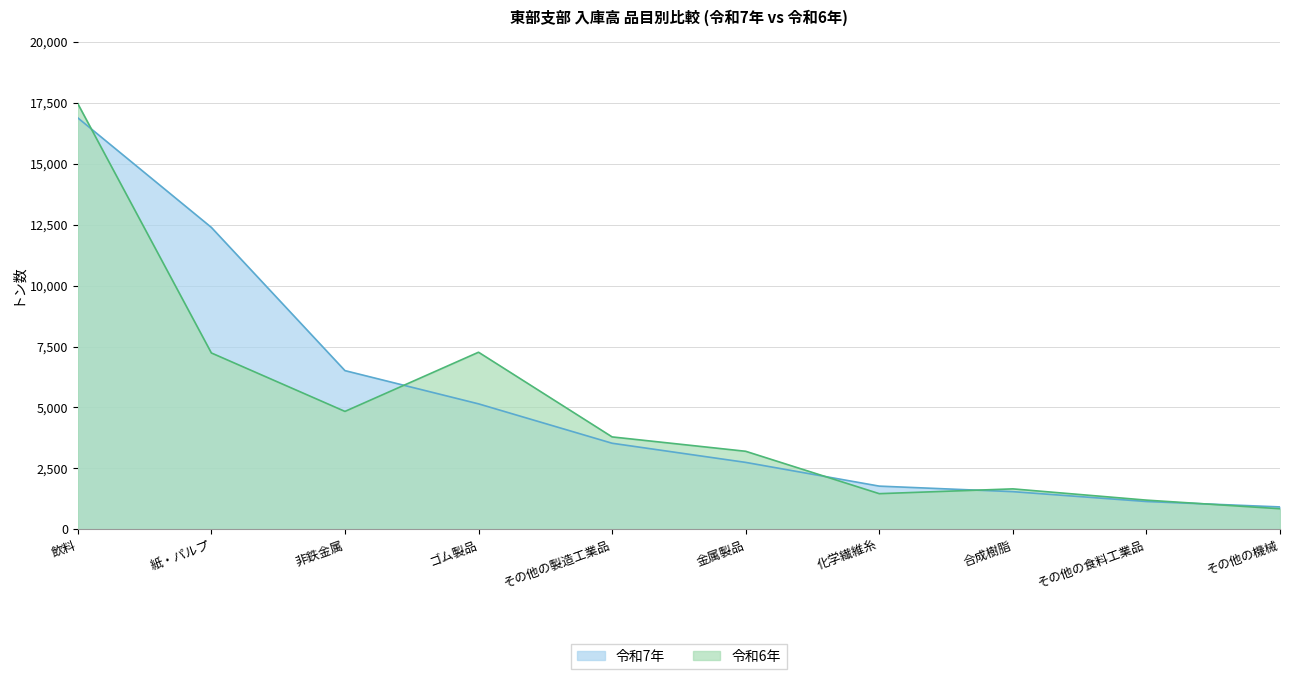

Which category has the lowest value in the 令和6年 series?

その他の機械